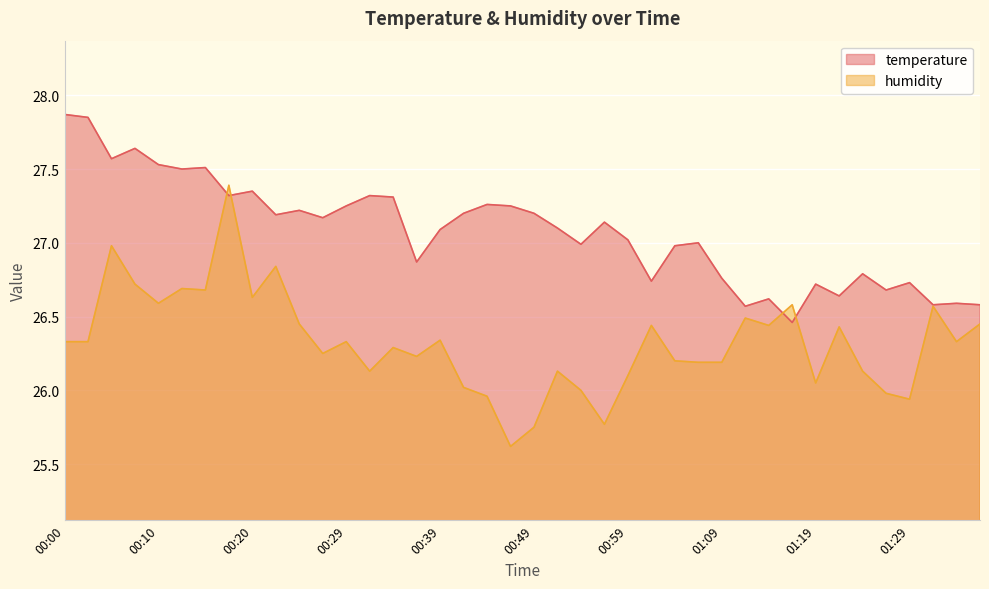

In temperature, how many points are lower than both neighbors (excluding endpoints)?

13